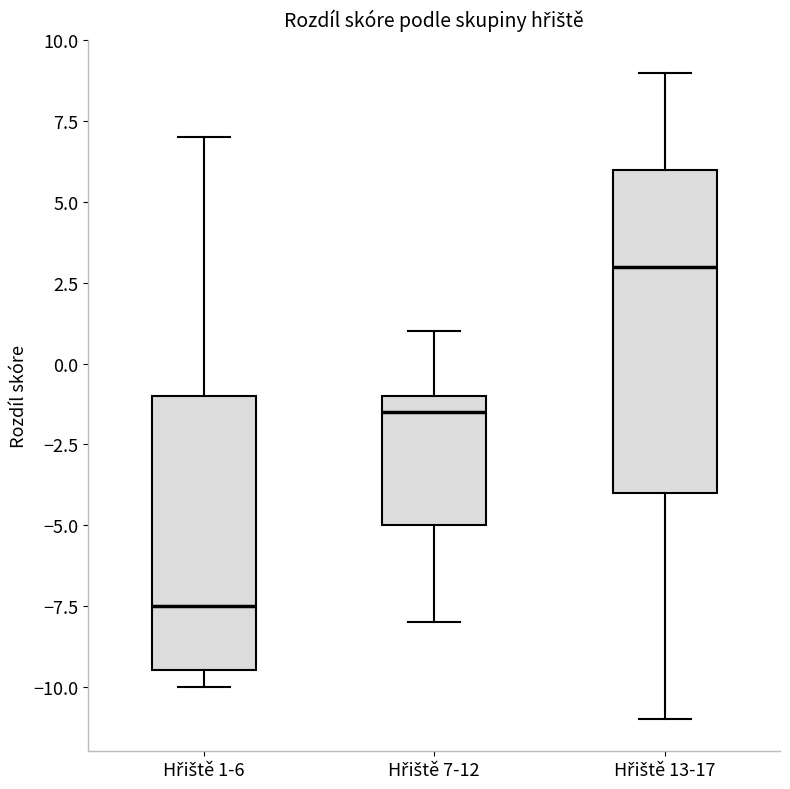

Reading left to right, transcribe this box plot: for each box, give where its median line is, the range the box spans, and where its two whiskers end, as read against the y-axis. The values are not printed on the chart, so give them approximately, as read against the axis.

Hřiště 1-6: median -7.5, box -9.5 to -1.0, whiskers -10.0 to 7.0
Hřiště 7-12: median -1.5, box -5.0 to -1.0, whiskers -8.0 to 1.0
Hřiště 13-17: median 3.0, box -4.0 to 6.0, whiskers -11.0 to 9.0